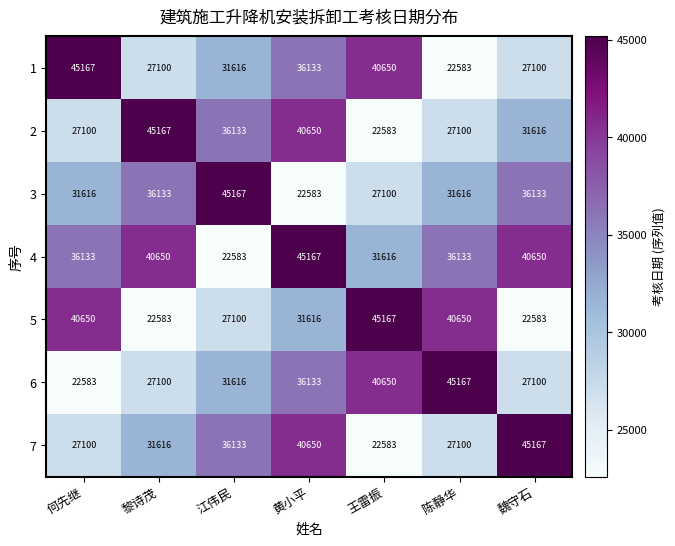

What is the difference between the maximum and minimum values in the 7 series?

22584